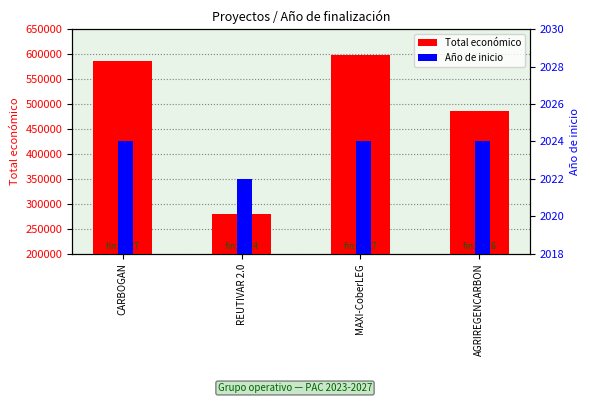

What is the difference between the Total económico values at CARBOGAN and AGRIREGENCARBON?

99158